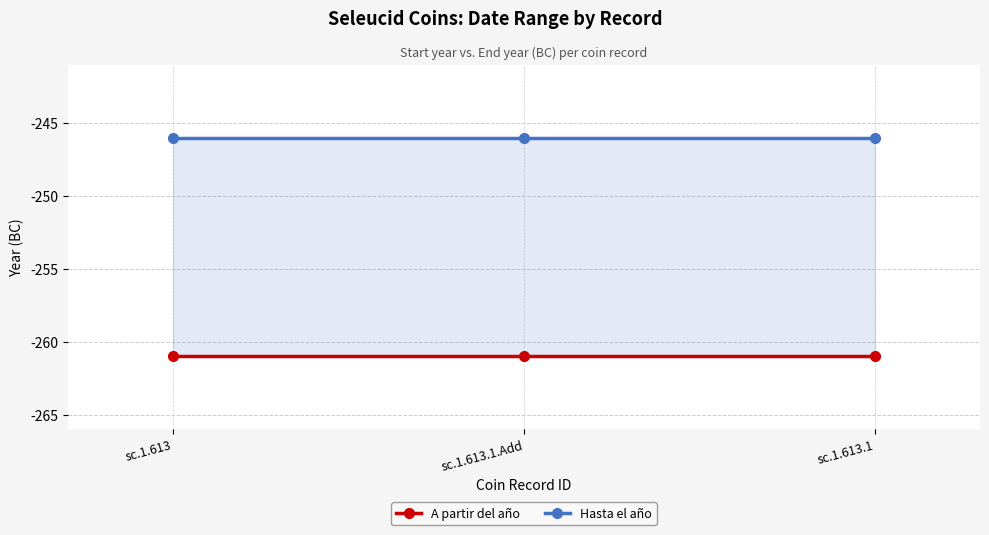

The A partir del año series shows -261 at sc.1.613.1. True or false?

True